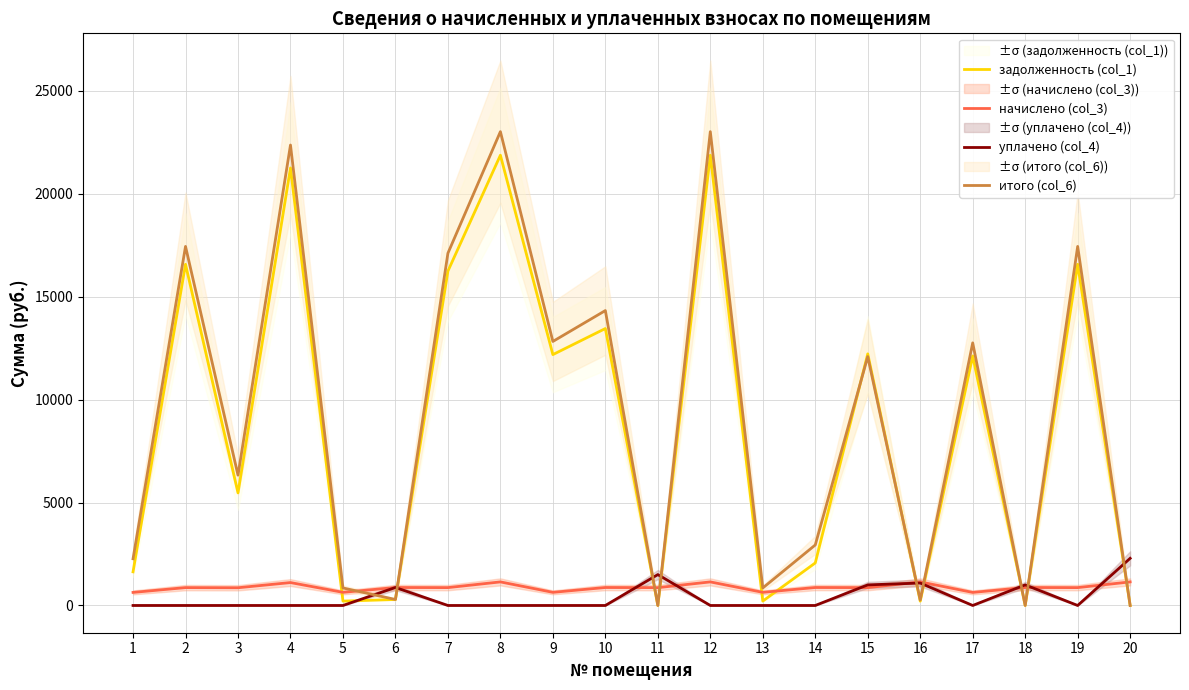

Reading left to right, transcribe all the data shown in this chart.

задолженность (col_1): 1633.6	16566.8	5466.9	21244.6	212.6	290.9	16236.4	21861.7	12181.6	13446.8	0.0	21861.7	212.6	2065.8	12216.8	209.6	12116.5	0.0	16566.8	0.0
начислено (col_3): 634.5	867.5	860.7	1112.5	637.9	872.6	867.5	1144.8	637.9	872.6	865.8	1144.8	637.9	872.6	867.5	1144.8	634.5	872.6	867.5	1144.8
уплачено (col_4): 0.0	0.0	0.0	0.0	0.0	872.6	0.0	0.0	0.0	0.0	1500.0	0.0	0.0	0.0	1000.0	1089.0	0.0	1000.0	0.0	2289.5
итого (col_6): 2268.1	17434.3	6327.6	22357.0	850.5	290.9	17103.9	23006.5	12819.5	14319.4	0.0	23006.5	850.5	2938.4	12084.4	265.4	12751.0	0.0	17434.3	0.0